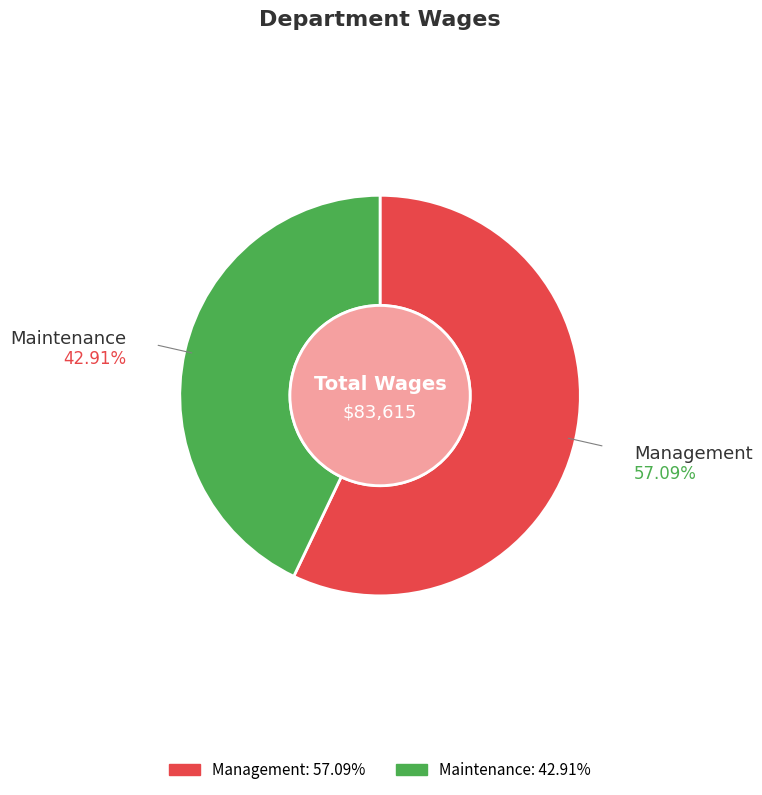

What percentage is the Maintenance slice, to the nearest percent?

43%